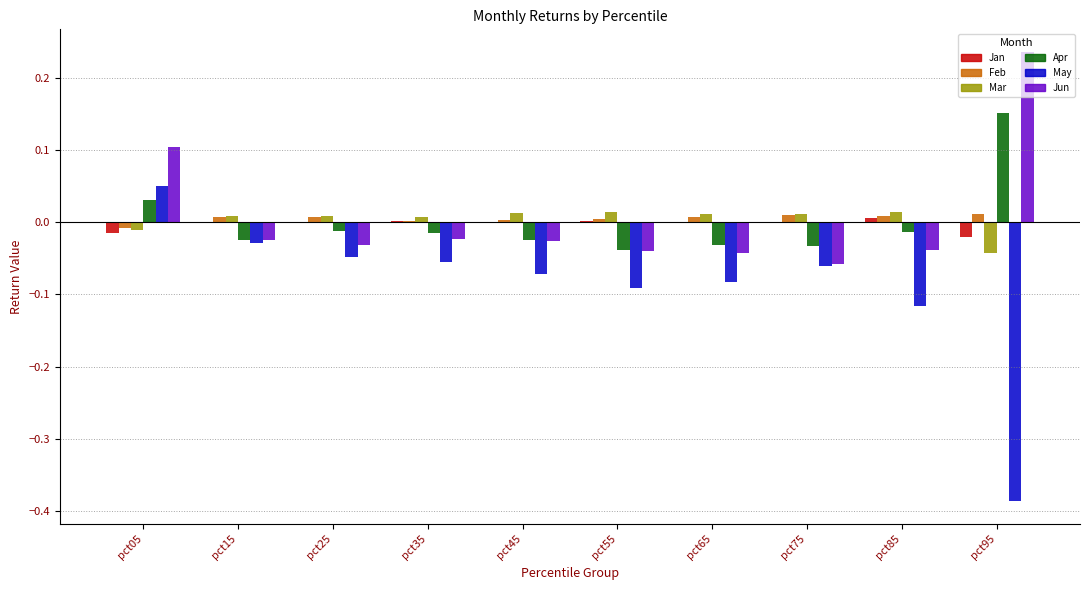

Between pct05 and pct65, which series saw the biggest shift?

Jun